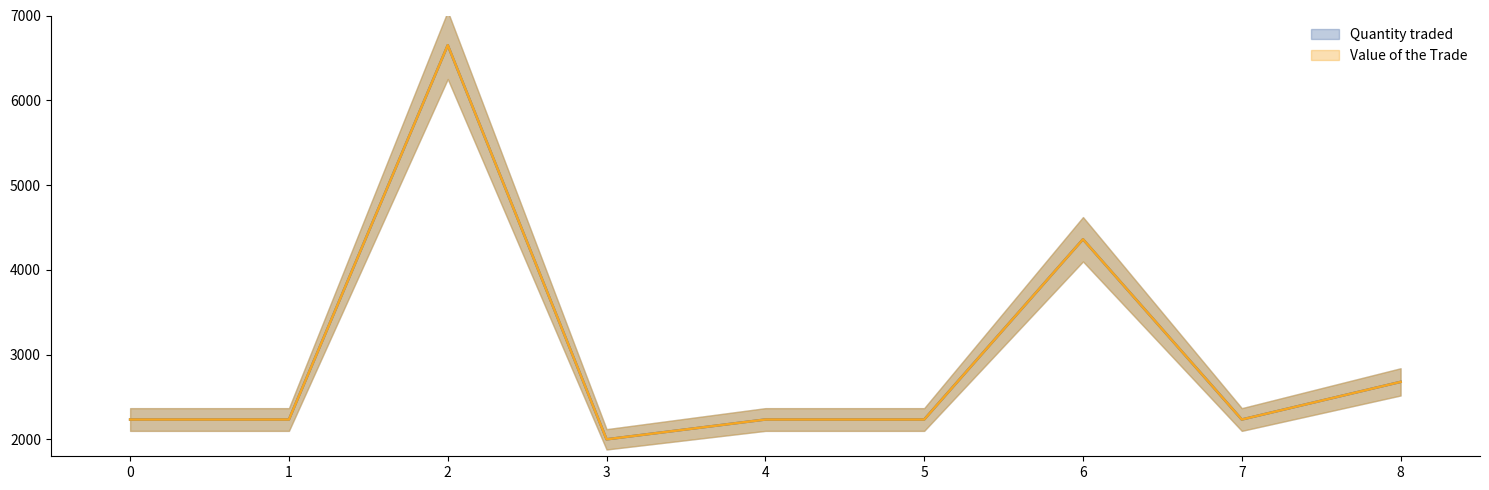

What are all the series names shown in the legend?

Quantity traded, Value of the Trade